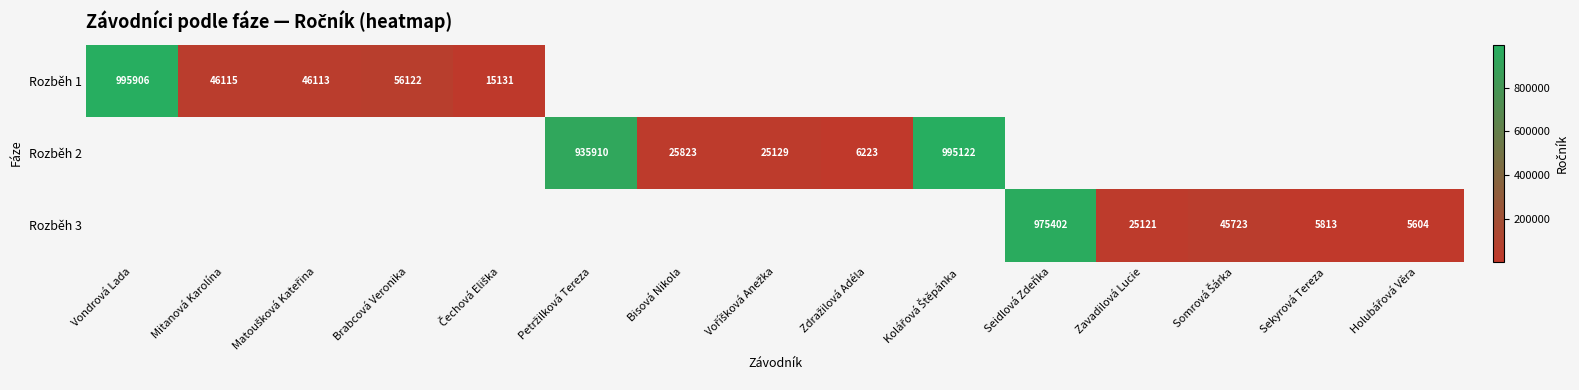

List the labels in order of Rozběh 2 value, smallest first.

Zdražilová Adéla, Voříšková Anežka, Bisová Nikola, Vondrová Lada, Mitanová Karolína, Matoušková Kateřina, Brabcová Veronika, Čechová Eliška, Petržilková Tereza, Kolářová Štěpánka, Seidlová Zdeňka, Zavadilová Lucie, Somrová Šárka, Sekyrová Tereza, Holubářová Věra